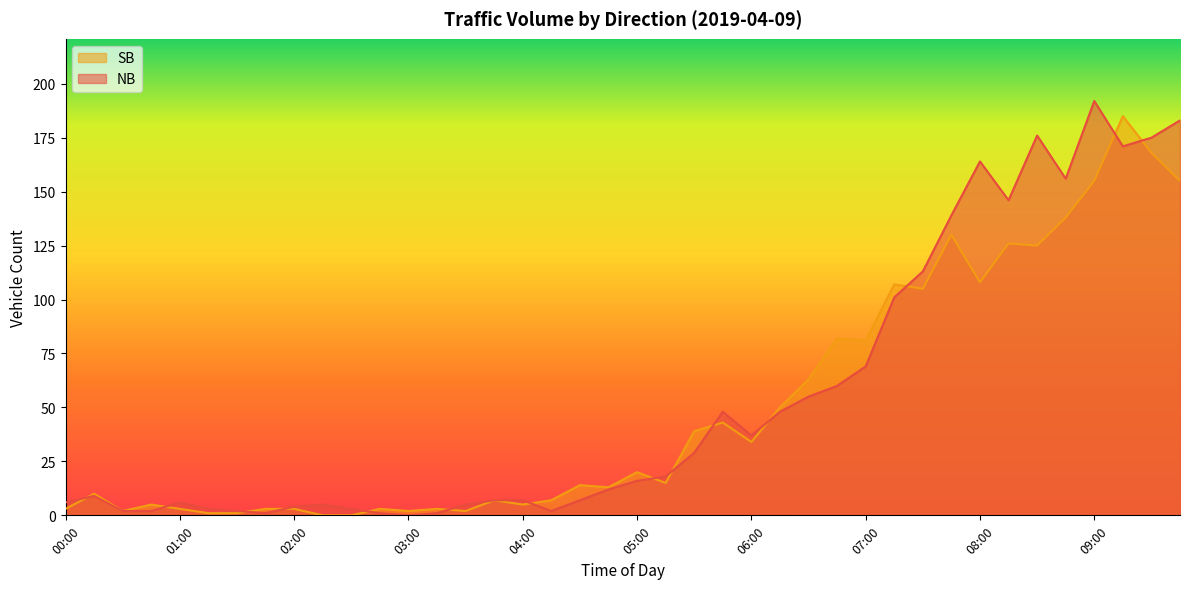

At which label is SB closest to 92?

06:45